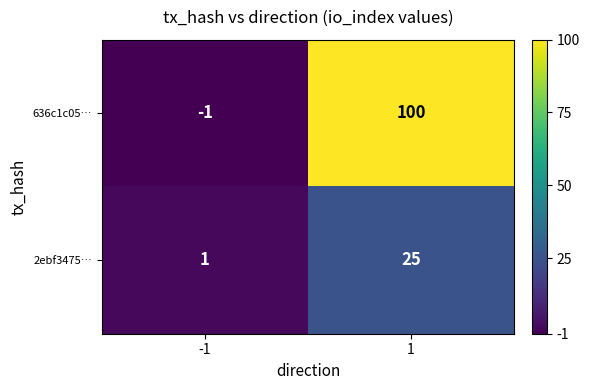

Reading left to right, transcribe all the data shown in this chart.

636c1c05…: -1=-1	1=100
2ebf3475…: -1=1	1=25